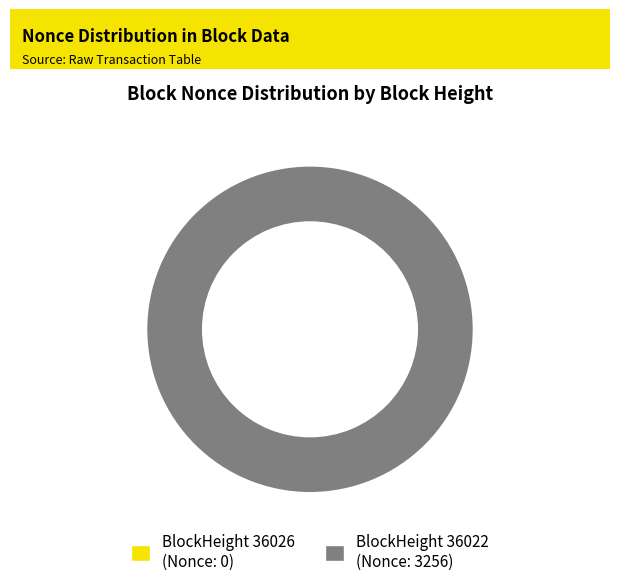

Which category has the smallest portion of the pie?

36026